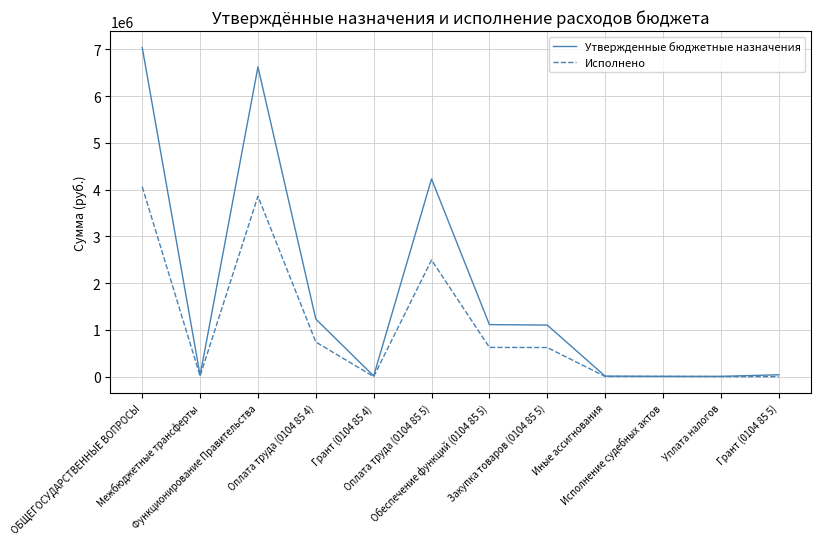

What position from the right is Оплата труда (0104 85 5)?

7